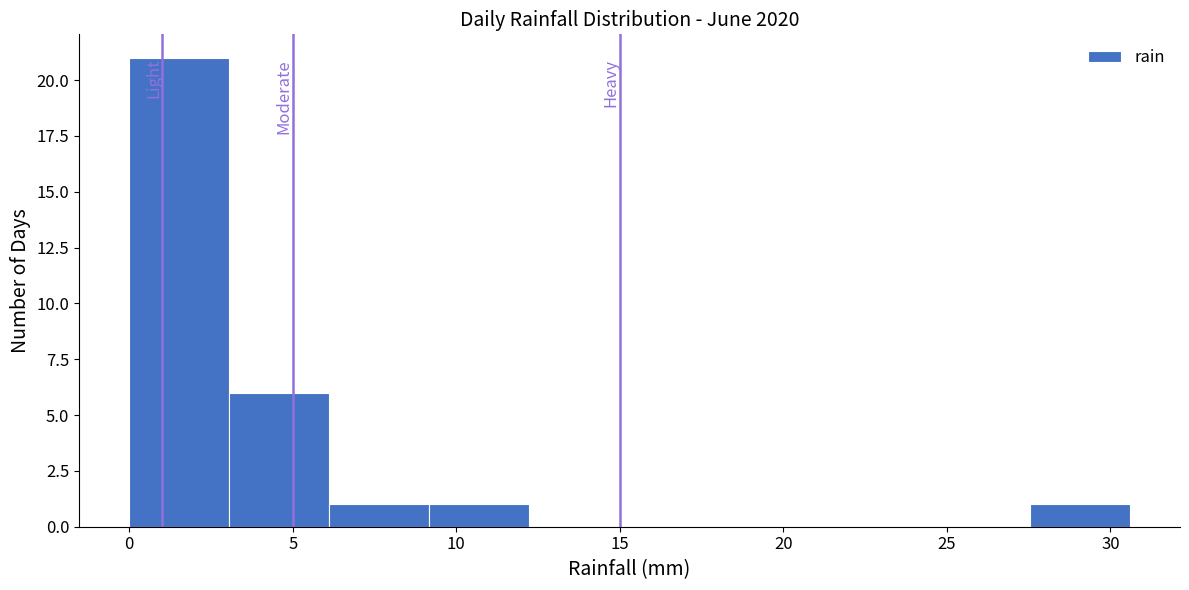

Which range on the x-axis has the tallest bar?

0.0 to 3.0